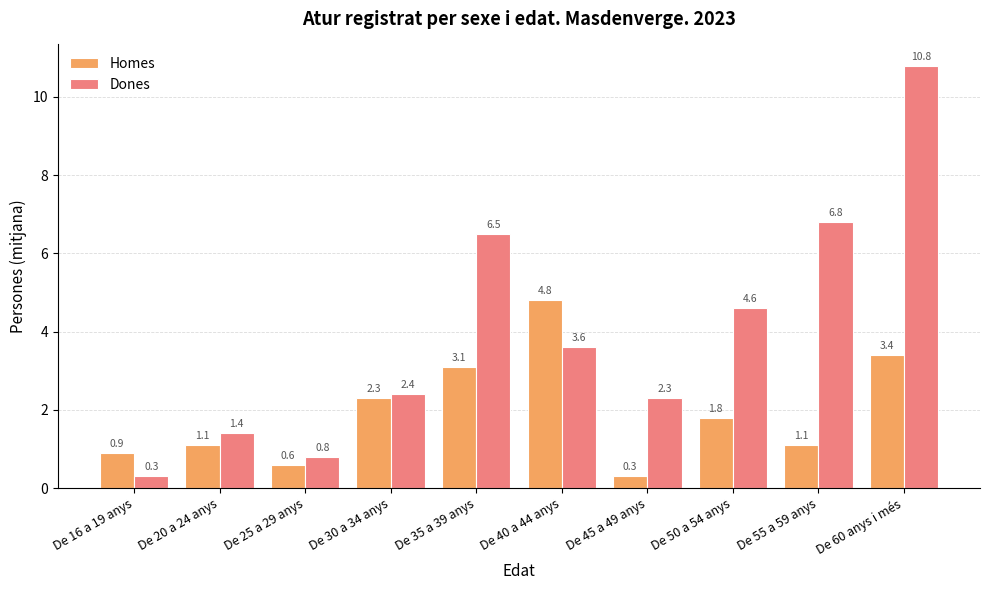

At which category is the sum across all series the highest?

De 60 anys i més